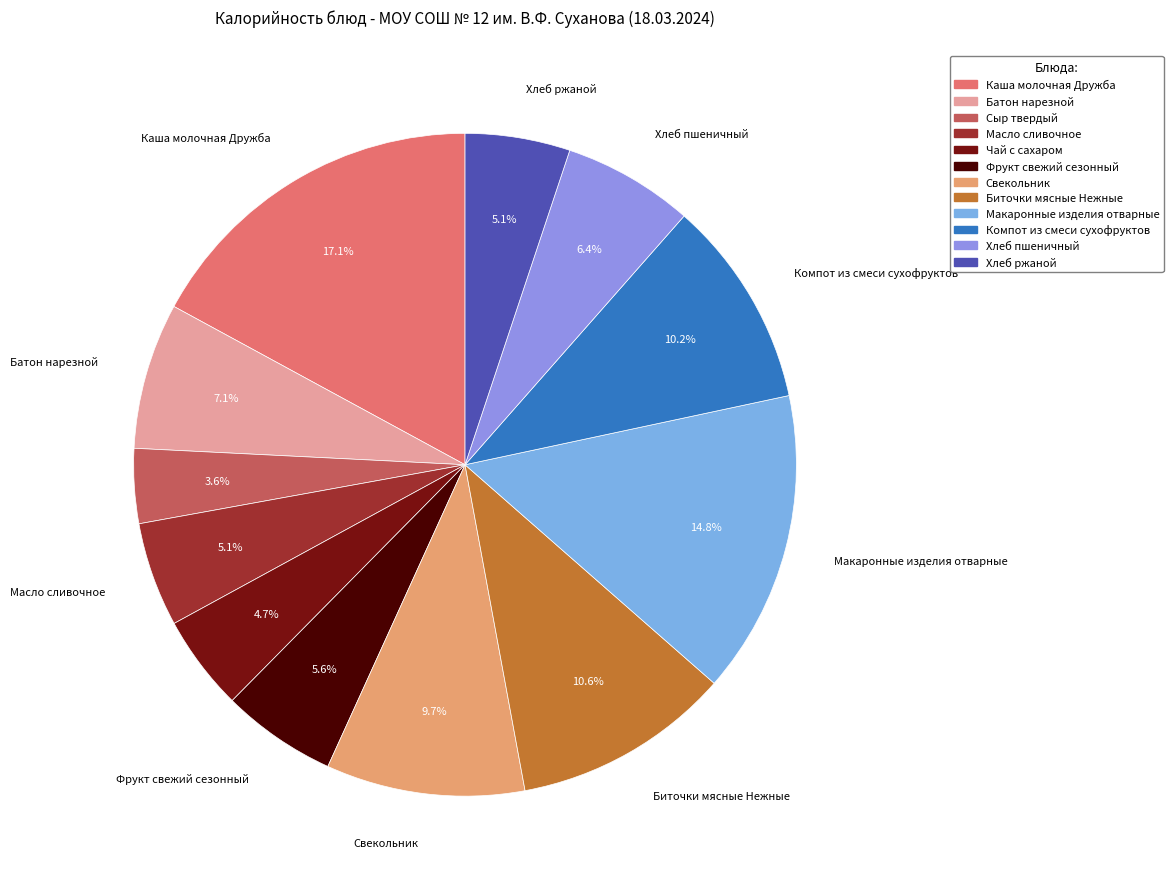

The Биточки мясные Нежные slice represents 11% of the pie. True or false?

True